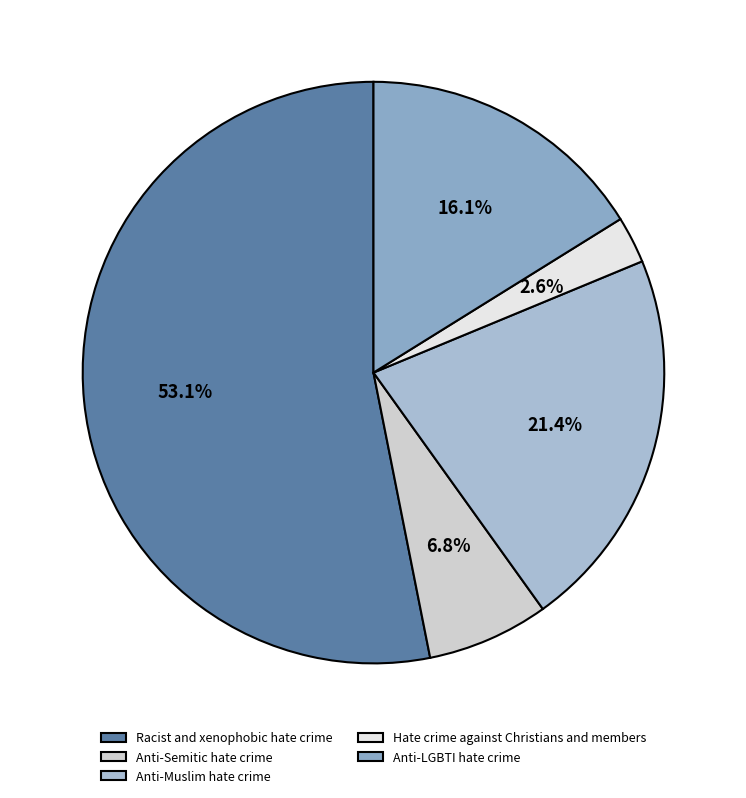

What is the smallest slice in the pie chart?

Hate crime against Christians and members